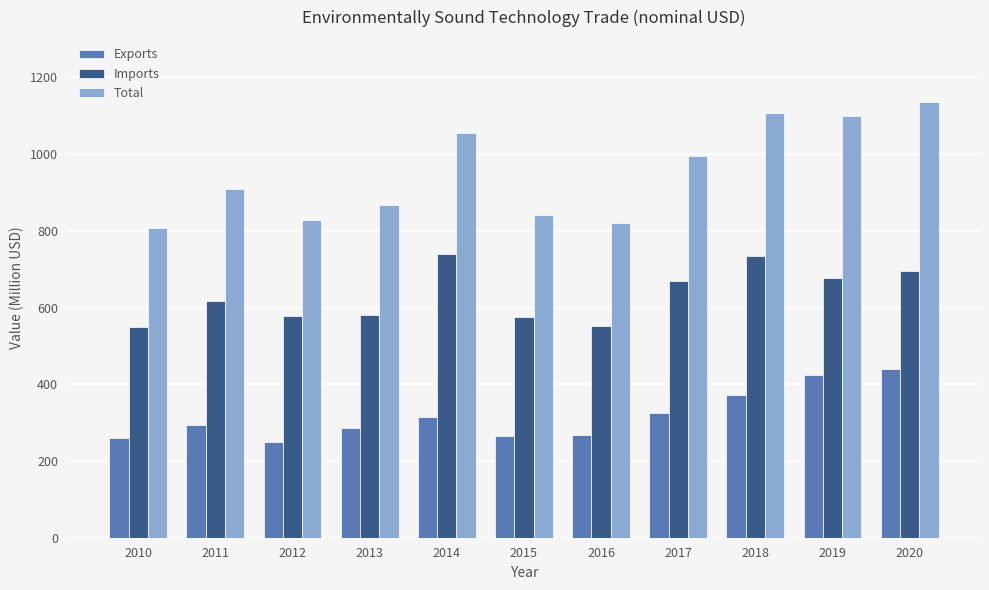

Which series has the largest total across all categories?

Total